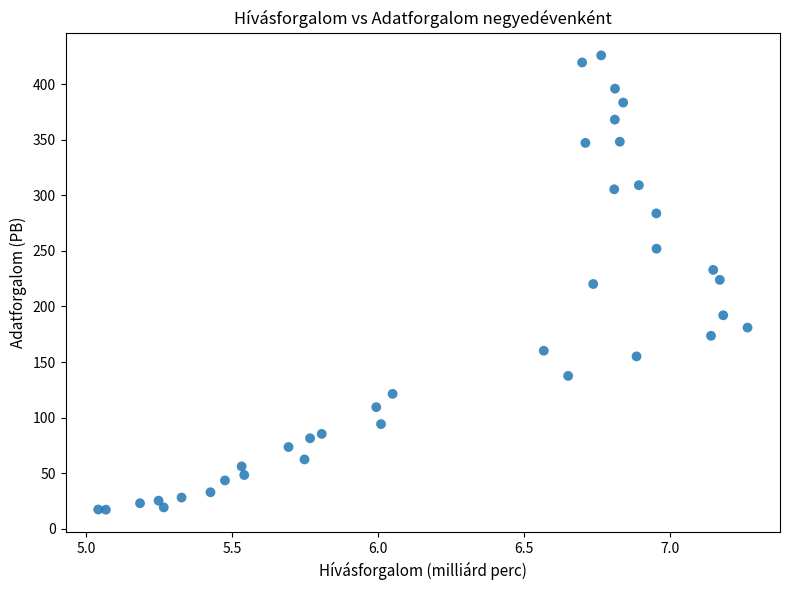

What is the range of Y values (max minus min)?

408.7